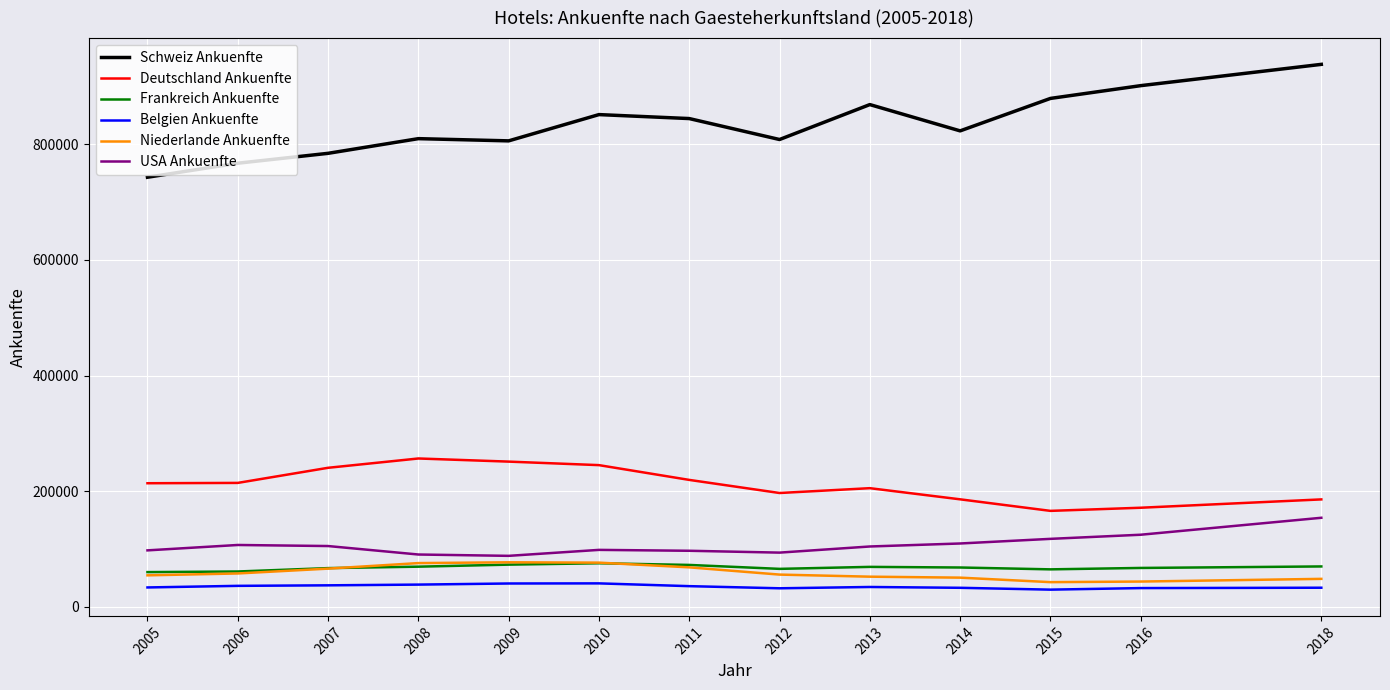

At how many categories does at least one series exceed 294563?

13